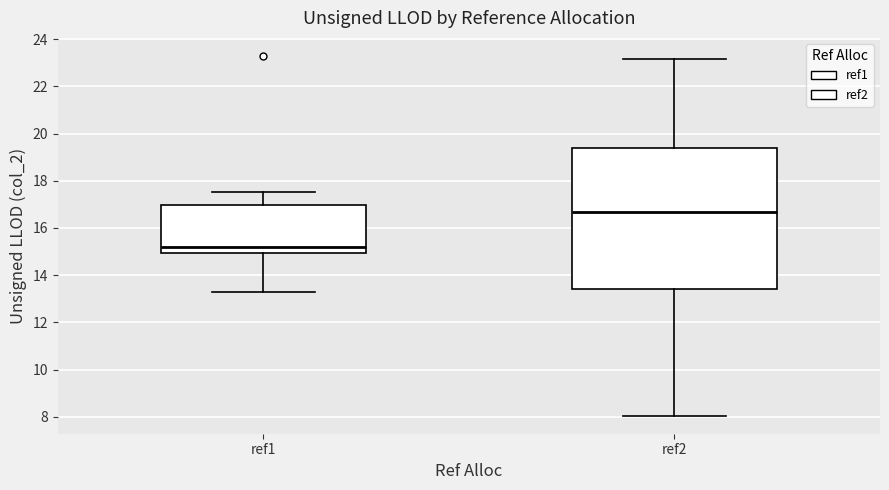

Where does the upper whisker of the box for ref1 end on the y-axis? The values are not printed on the chart, so give them approximately, as read against the axis.

17.6